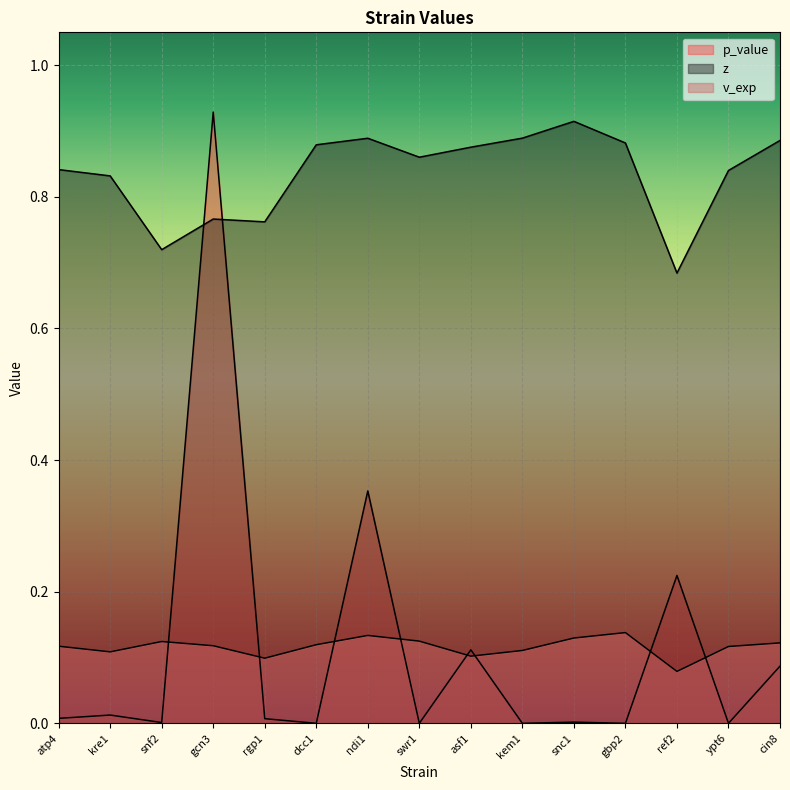

Reading left to right, what are all the values shown in this chart?

p_value: atp4=0.0	kre1=0.0	snf2=0.0	gcn3=0.9	rgp1=0.0	dcc1=0.0	ndi1=0.4	swr1=0.0	asf1=0.1	kem1=0.0	snc1=0.0	gbp2=0.0	ref2=0.2	ypt6=0.0	cin8=0.1
z: atp4=0.8	kre1=0.8	snf2=0.7	gcn3=0.8	rgp1=0.8	dcc1=0.9	ndi1=0.9	swr1=0.9	asf1=0.9	kem1=0.9	snc1=0.9	gbp2=0.9	ref2=0.7	ypt6=0.8	cin8=0.9
v_exp: atp4=0.1	kre1=0.1	snf2=0.1	gcn3=0.1	rgp1=0.1	dcc1=0.1	ndi1=0.1	swr1=0.1	asf1=0.1	kem1=0.1	snc1=0.1	gbp2=0.1	ref2=0.1	ypt6=0.1	cin8=0.1